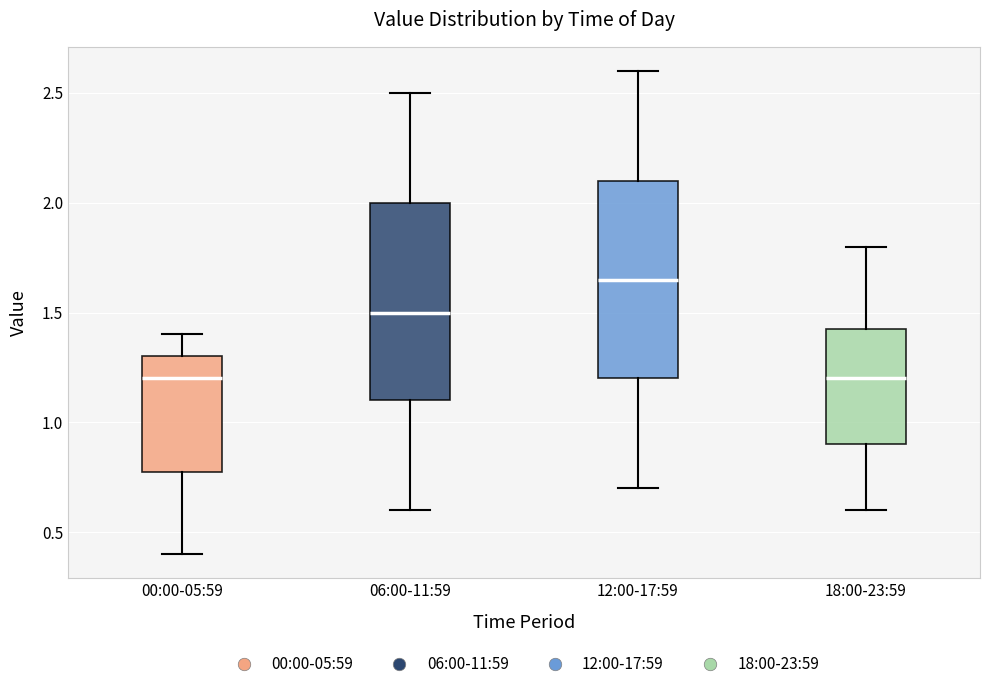

Where is the lower edge of the box for 00:00-05:59 on the y-axis? The values are not printed on the chart, so give them approximately, as read against the axis.

0.80